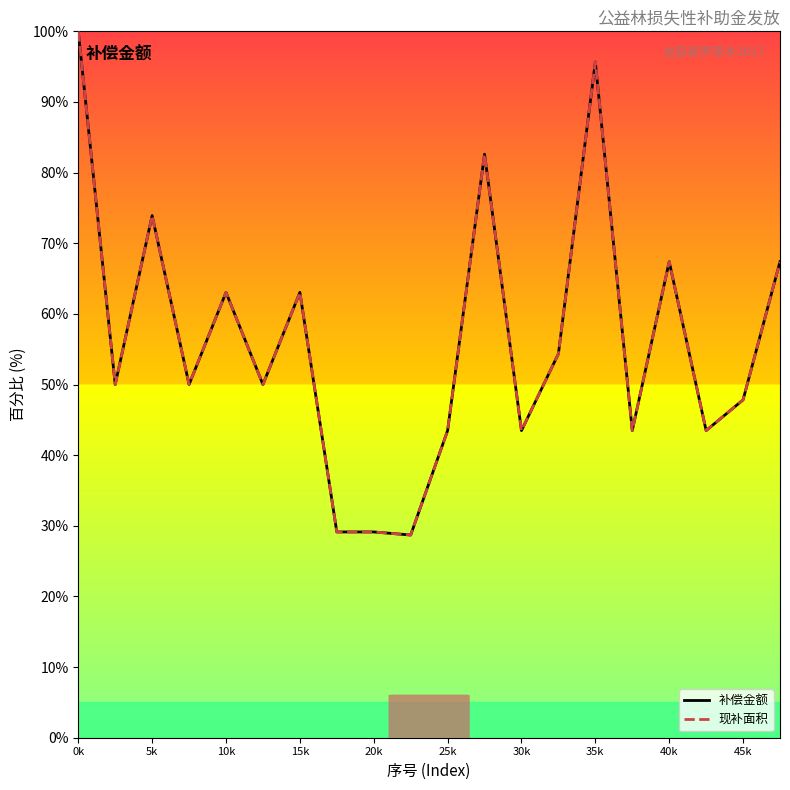

Does the chart display data point markers on the line(s)?

No